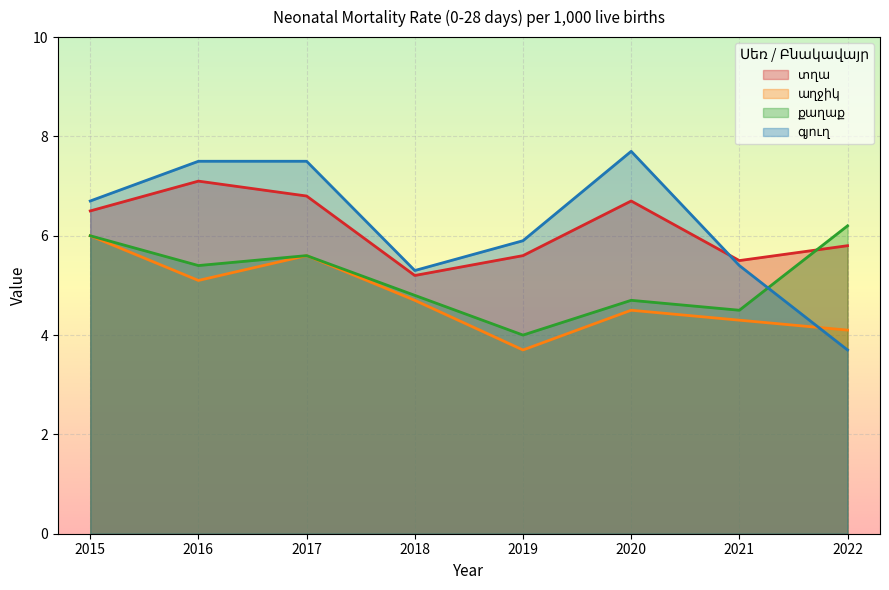

How many lines are shown in the chart?

4